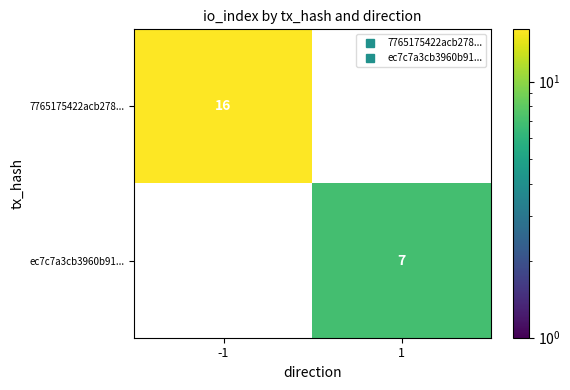

List the series in order of their peak value, highest first.

7765175422acb278..., ec7c7a3cb3960b91...